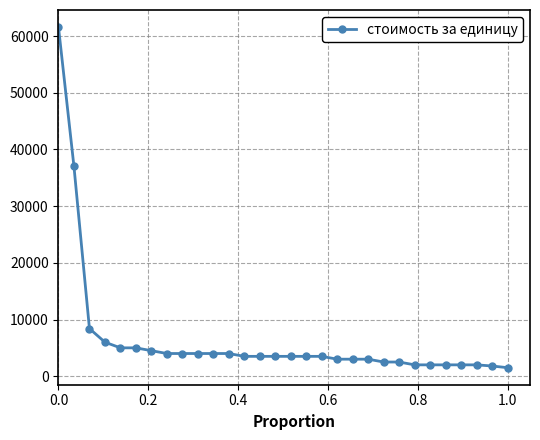

What is the smallest value displayed?

1500